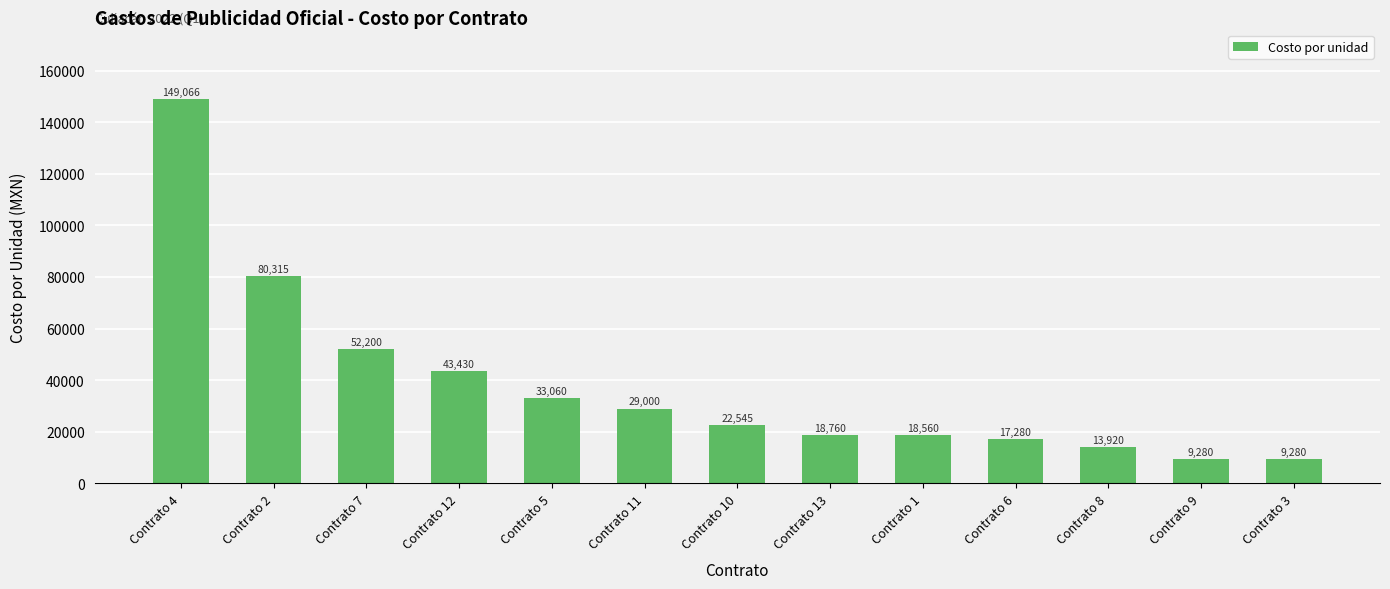

What is the average value?

38207.4